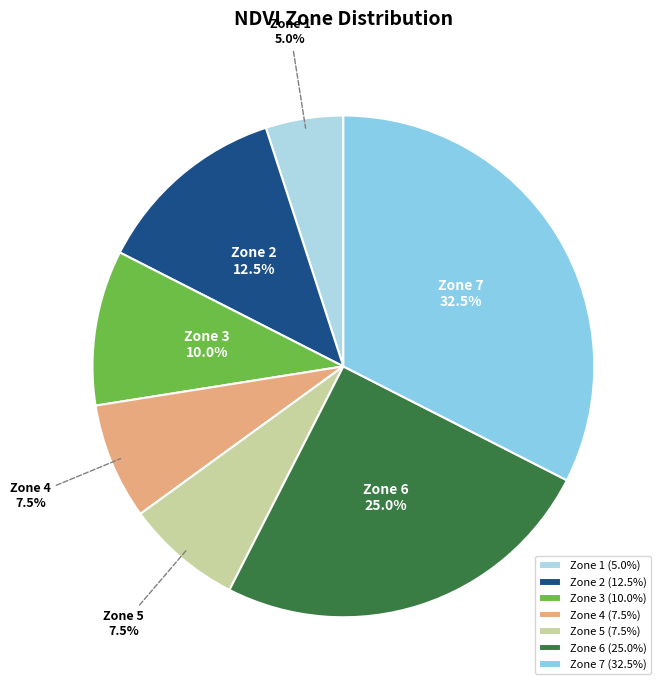

Is there any slice that represents more than half of the pie?

No